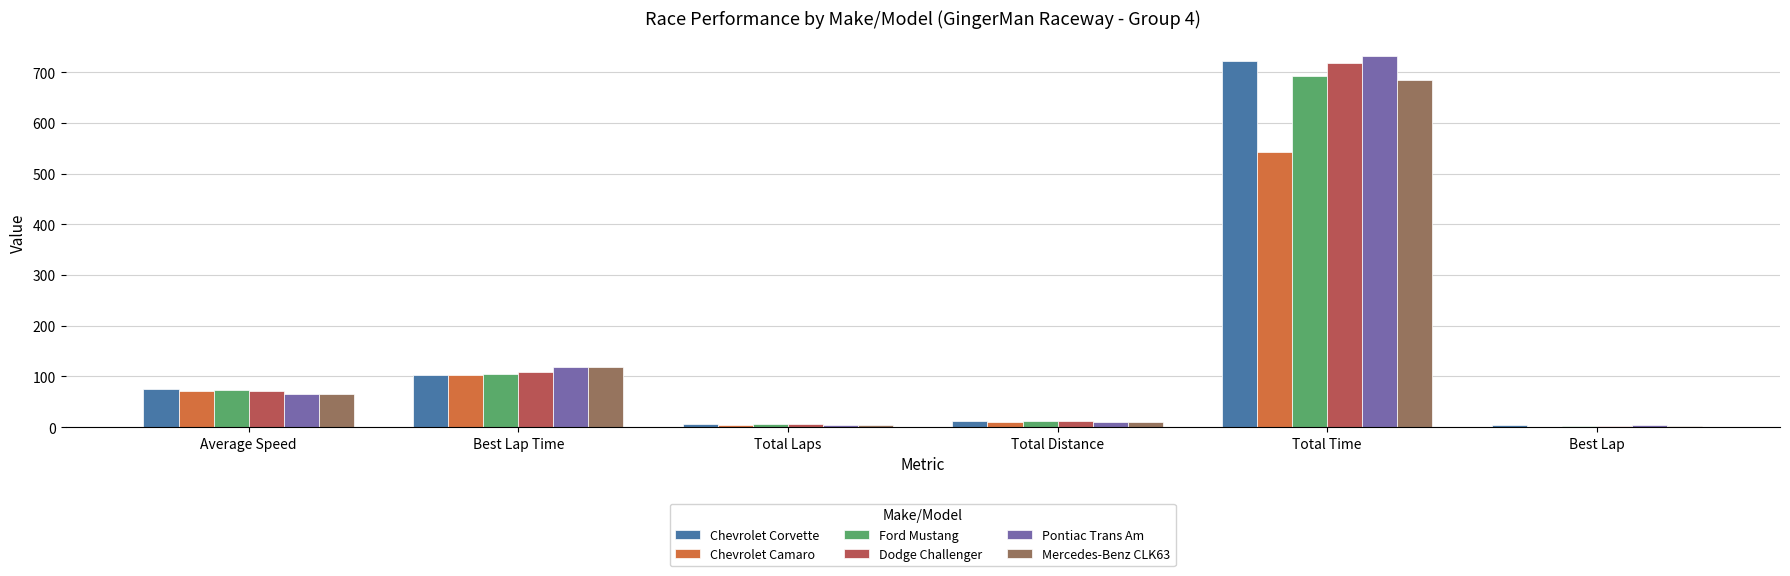

Which series has the largest range (max minus min)?

Pontiac Trans Am